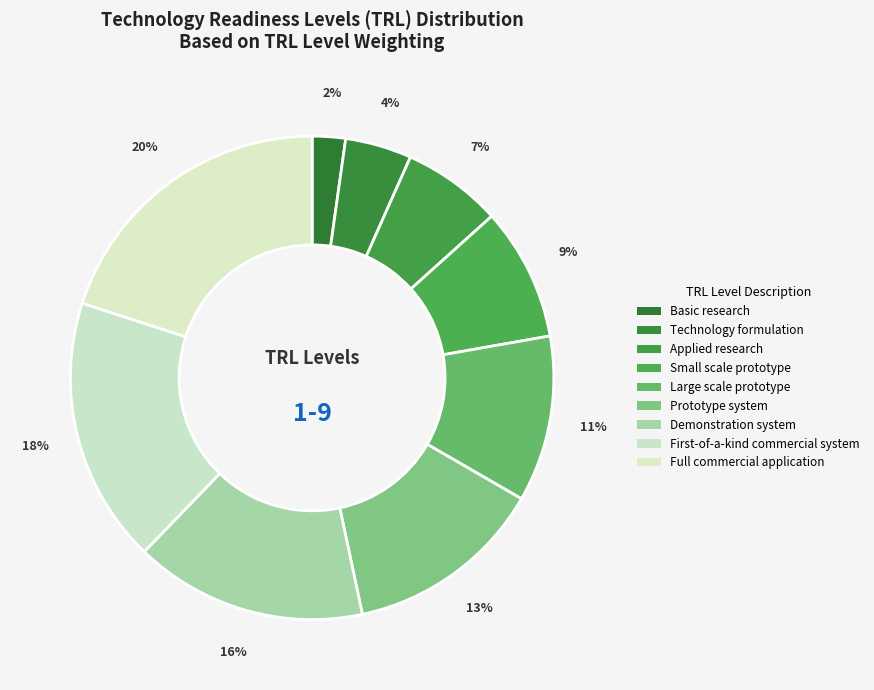

Is Prototype system the majority of the pie?

No